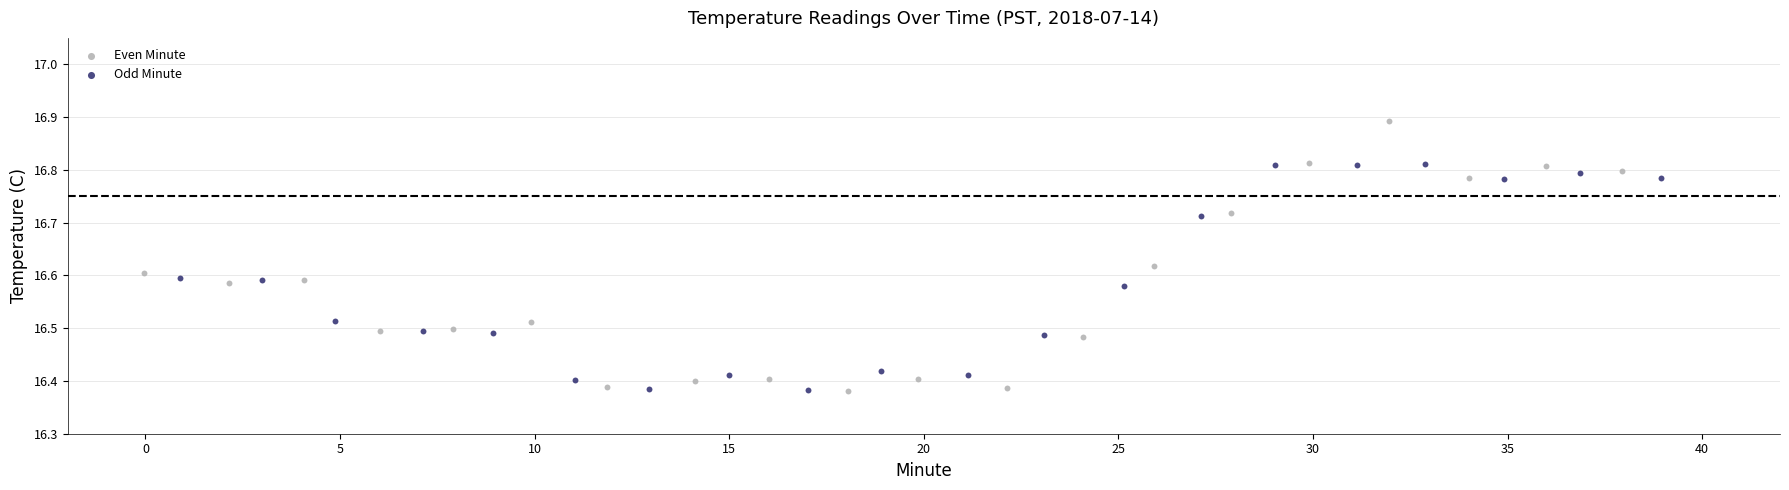

Which series has the largest Y range (max minus min)?

Even Minute